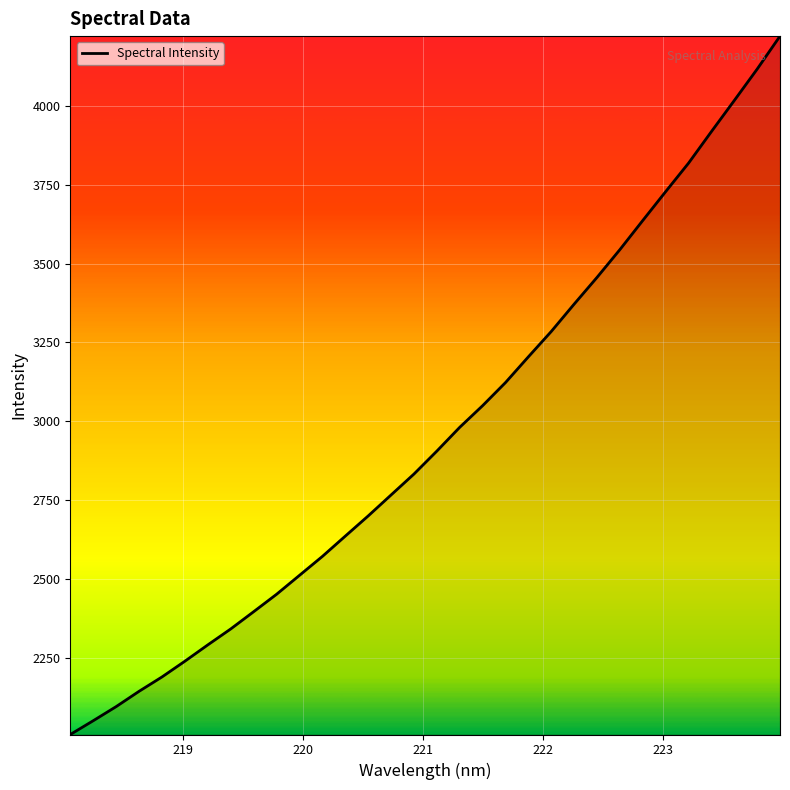

What is the difference between the maximum and minimum values?

2215.1